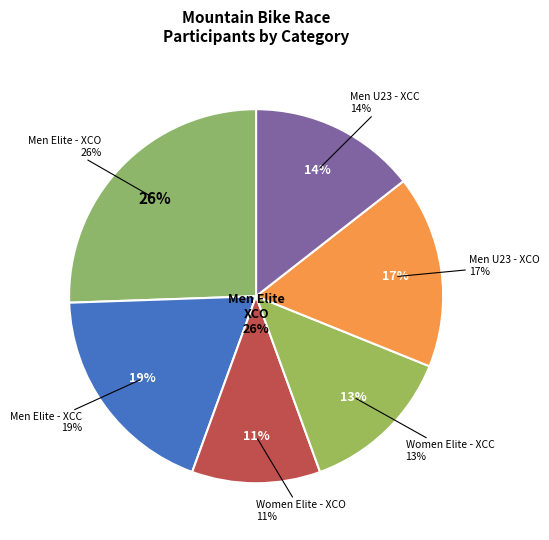

Which category has the smallest portion of the pie?

Women Elite - Cross-country Olympic